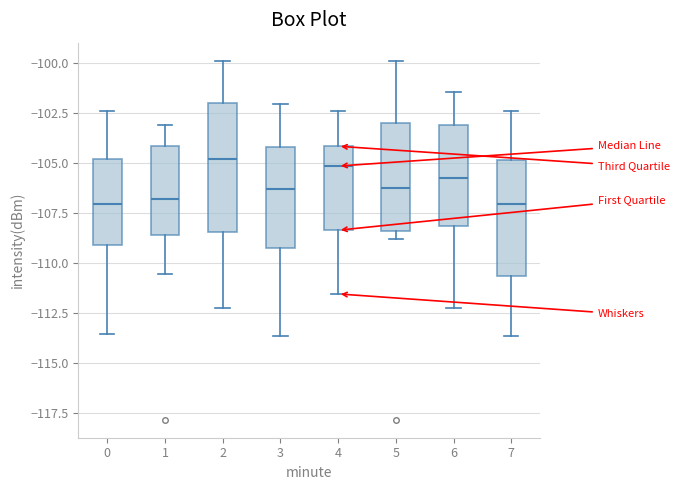

Reading left to right, transcribe this box plot: for each box, give where its median line is, the range the box spans, and where its two whiskers end, as read against the y-axis. The values are not printed on the chart, so give them approximately, as read against the axis.

0: median -107.0, box -109.0 to -105.0, whiskers -113.5 to -102.5
1: median -107.0, box -108.5 to -104.0, whiskers -110.5 to -103.0
2: median -105.0, box -108.5 to -102.0, whiskers -112.5 to -100.0
3: median -106.5, box -109.5 to -104.0, whiskers -113.5 to -102.0
4: median -105.0, box -108.5 to -104.0, whiskers -111.5 to -102.5
5: median -106.5, box -108.5 to -103.0, whiskers -109.0 to -100.0
6: median -106.0, box -108.0 to -103.0, whiskers -112.5 to -101.5
7: median -107.0, box -110.5 to -105.0, whiskers -113.5 to -102.5